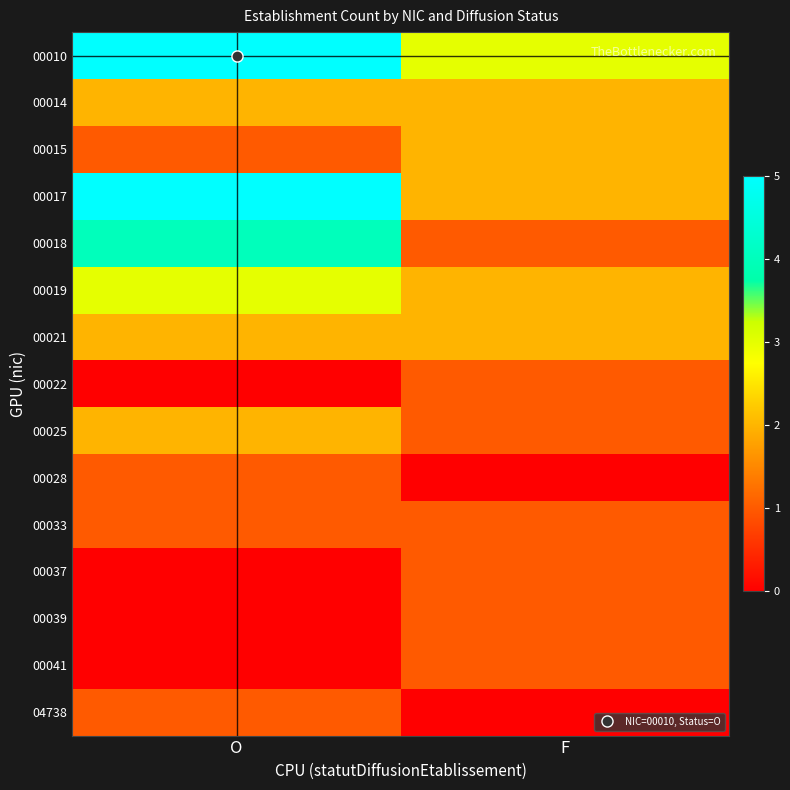

Which category has the highest value across all series?

O